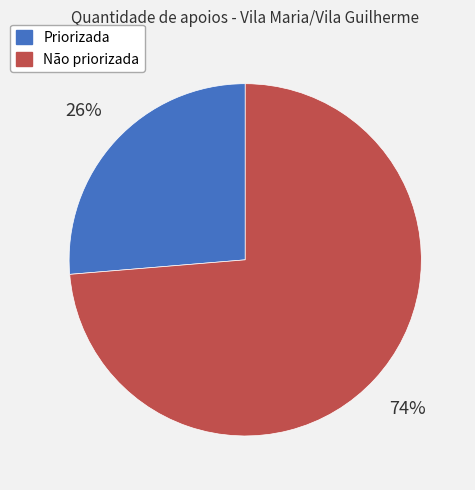

To the nearest percent, what is the average slice percentage?

50%